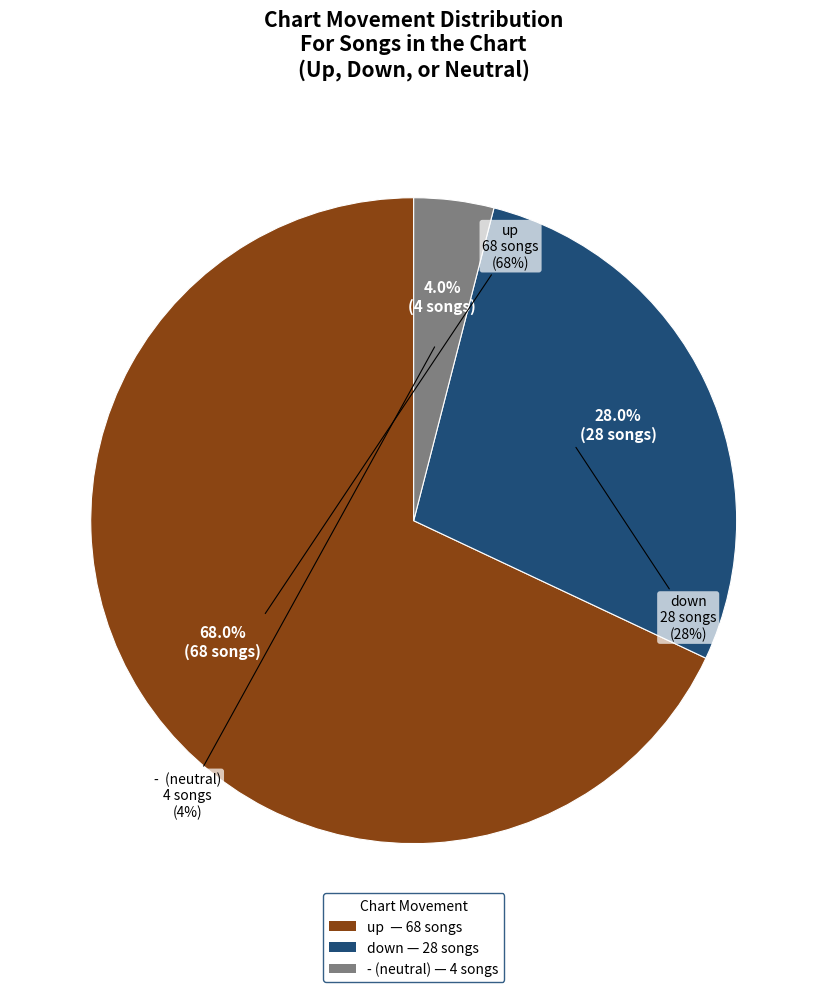

What percentage is NOT represented by up?

32.0%